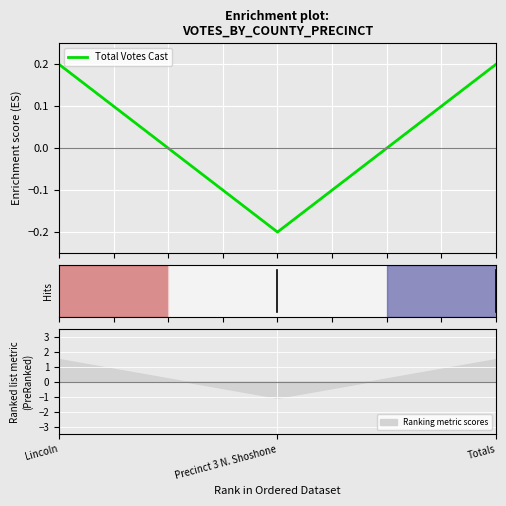

What is the sum of all values?

0.2